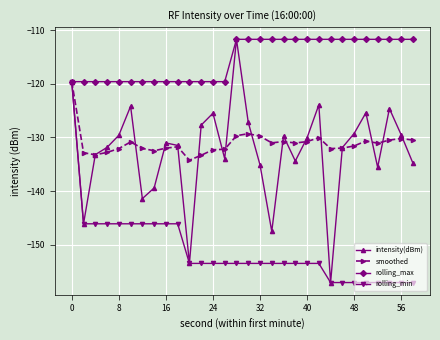

What is the value of the rolling_min point at the 20th from the left?

-153.4